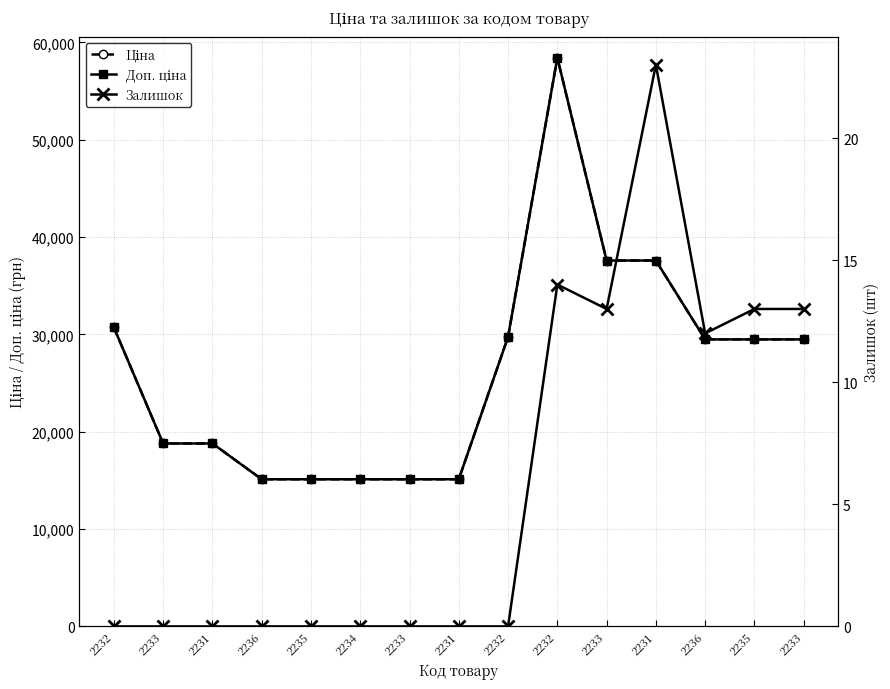

Rank the series by their maximum value, from lowest to highest.

Залишок, Ціна, Доп. ціна